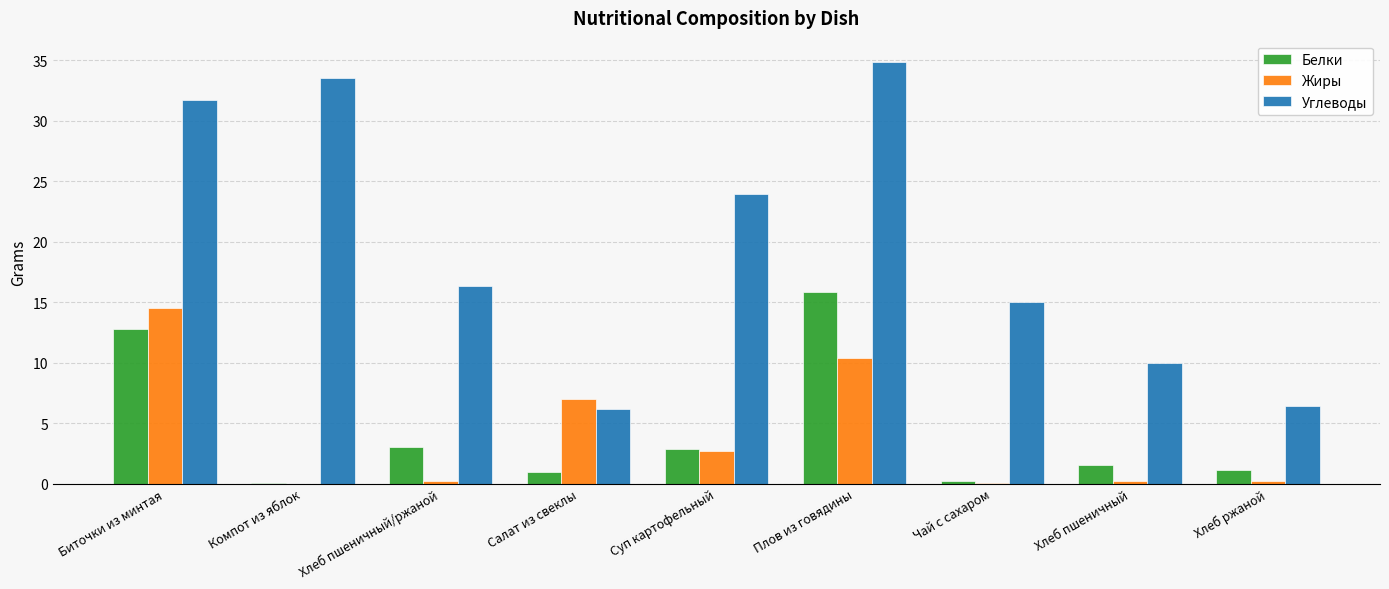

What is the total value across all series at Суп картофельный?

29.5